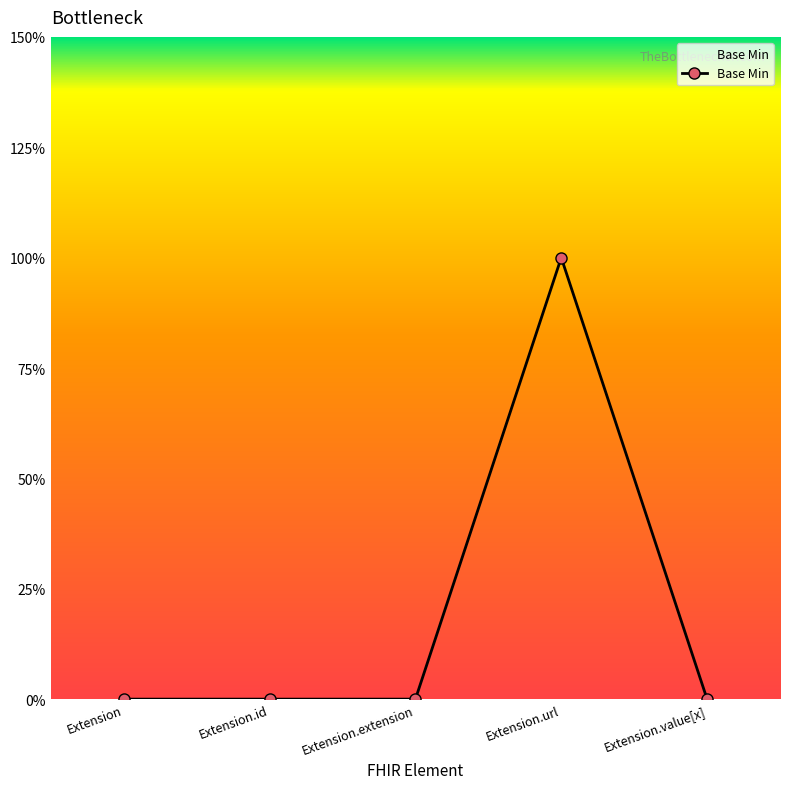

Does the chart have visible grid lines?

No